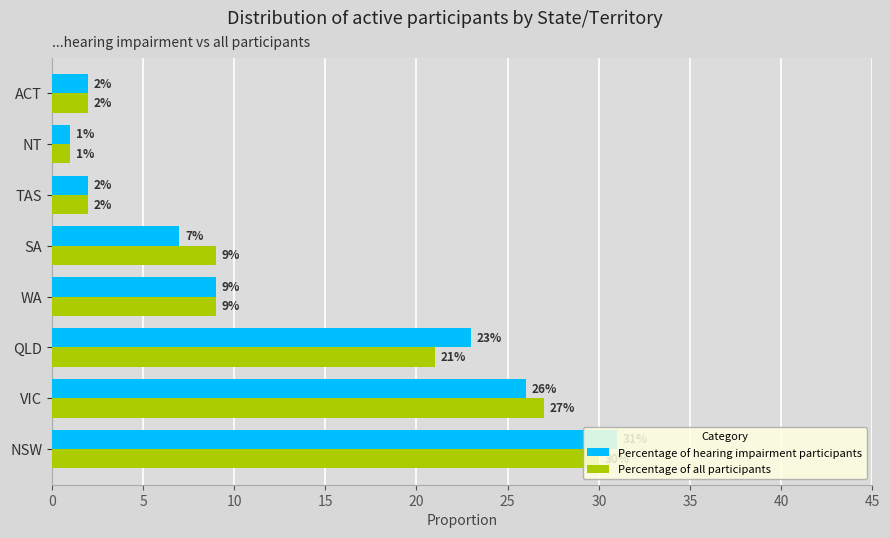

What is the highest value of the Percentage of all participants series?

30.0